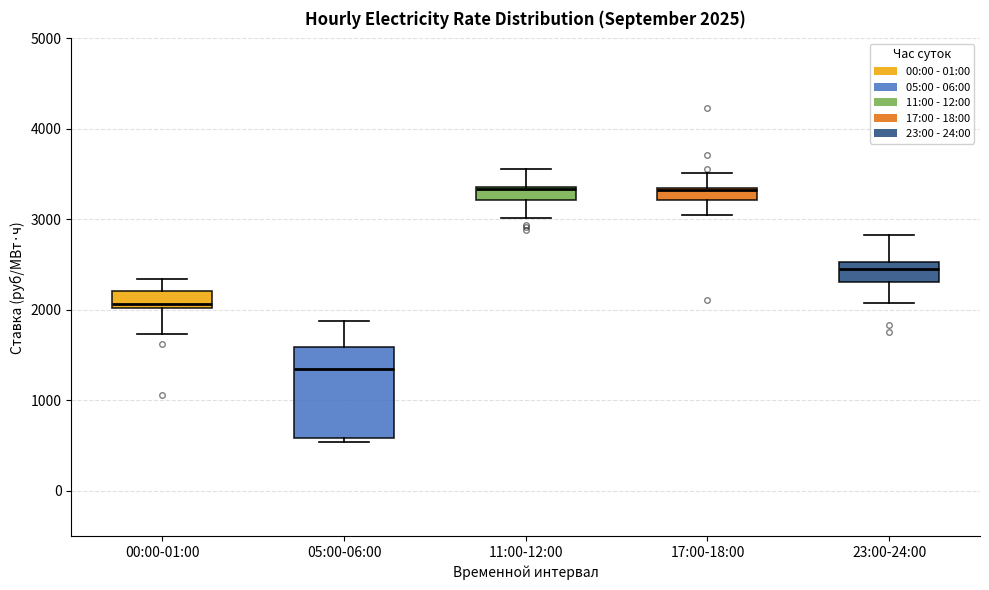

Which box is the tallest, from its lower edge to its upper edge?

05:00-06:00